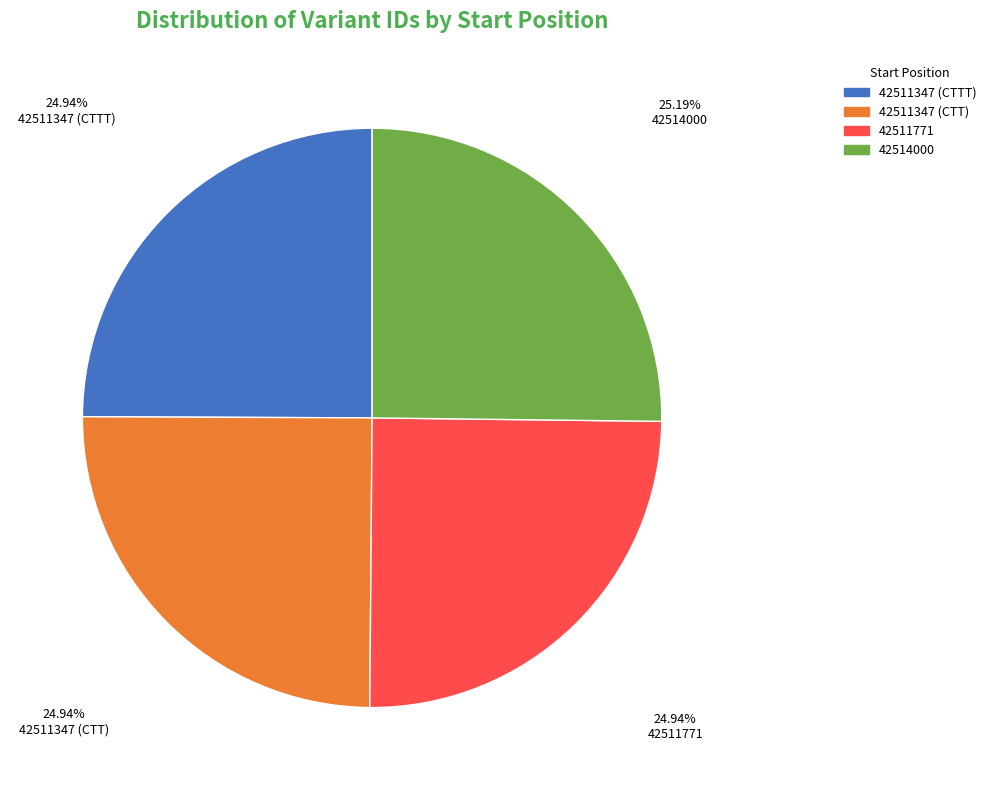

Approximately how many times larger is the value at 42514000 compared to 42511347 (CTT)?

1.0